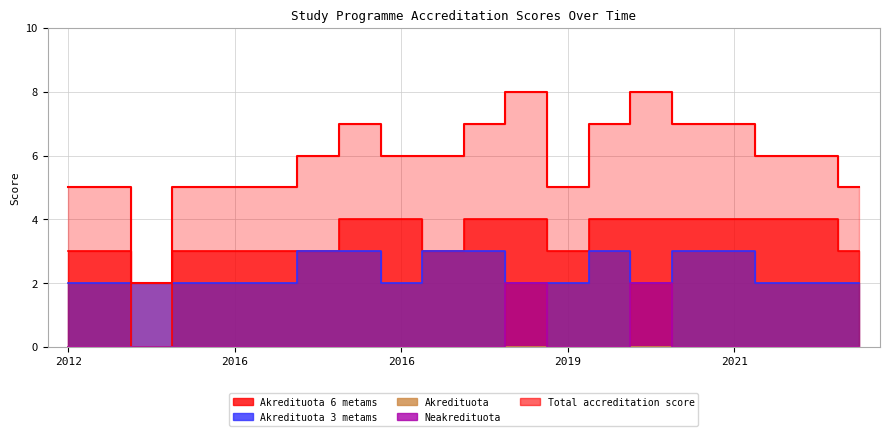

Which label corresponds to the smallest value in the chart?

2016